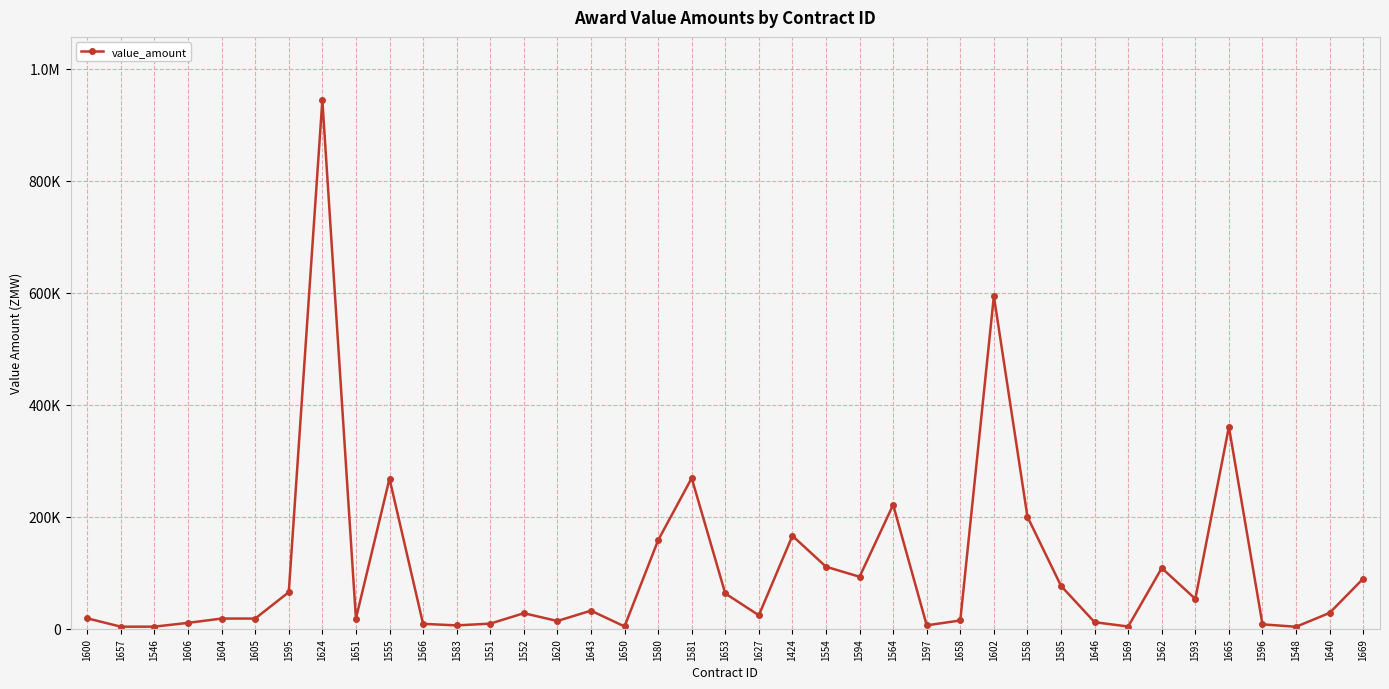

Does the chart display data point markers on the line(s)?

Yes